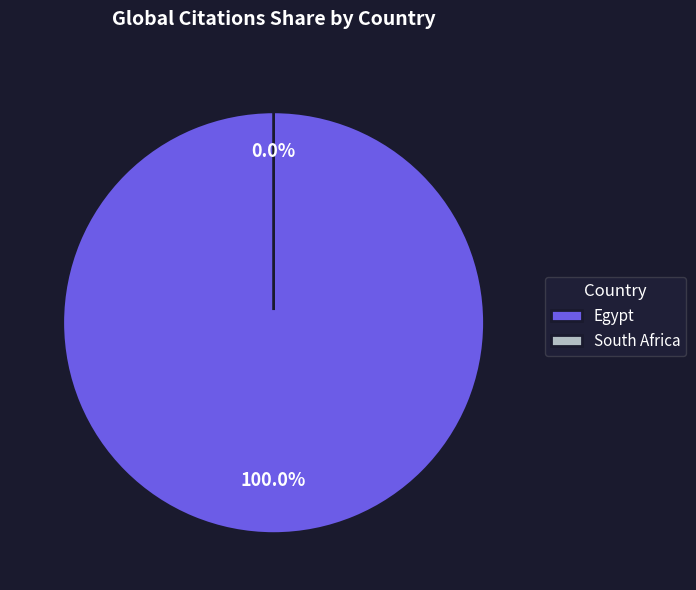

How much of the chart is everything except South Africa?

100.0%